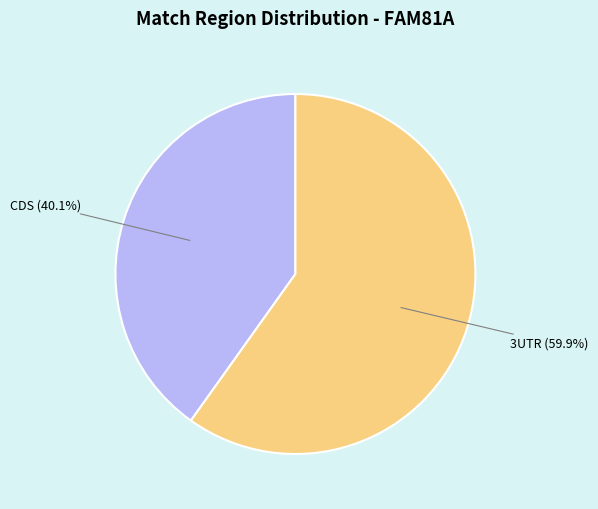

Does any single category account for the majority?

Yes